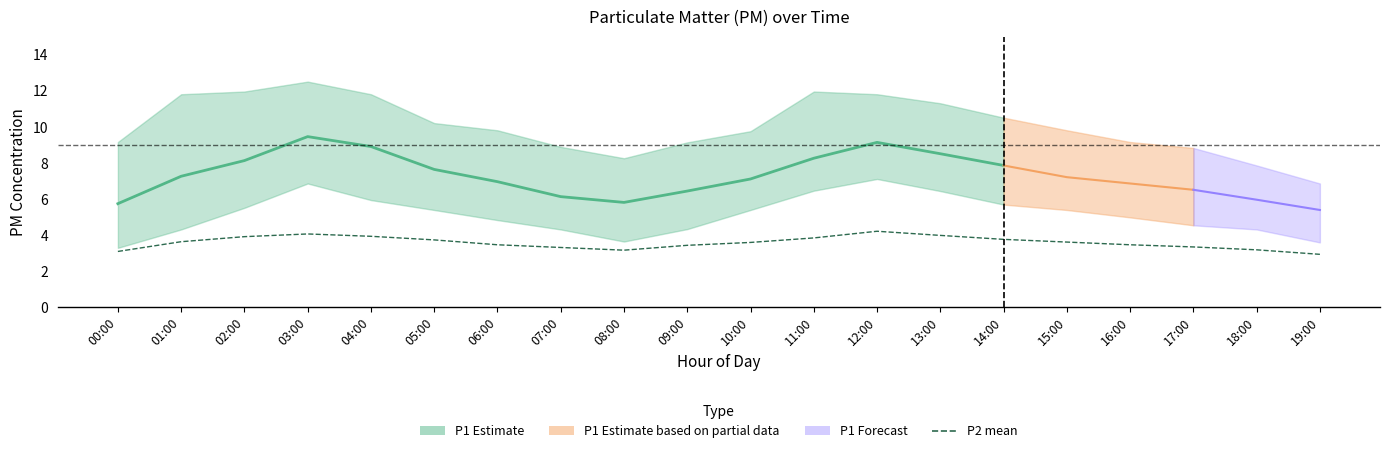

How many values in the P1_low series exceed 5?

10